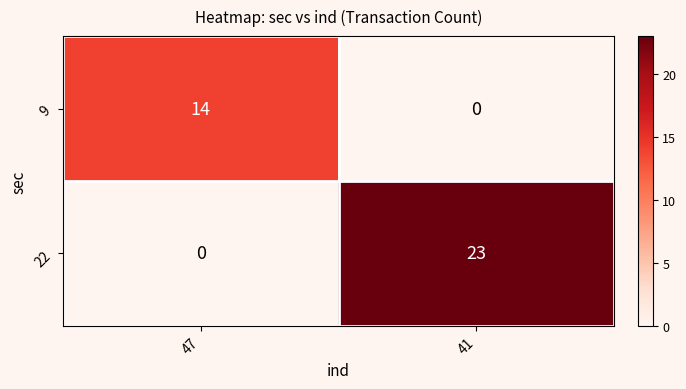

Reading left to right, extract all data points from this chart.

9: 47=14	41=0
22: 47=0	41=23